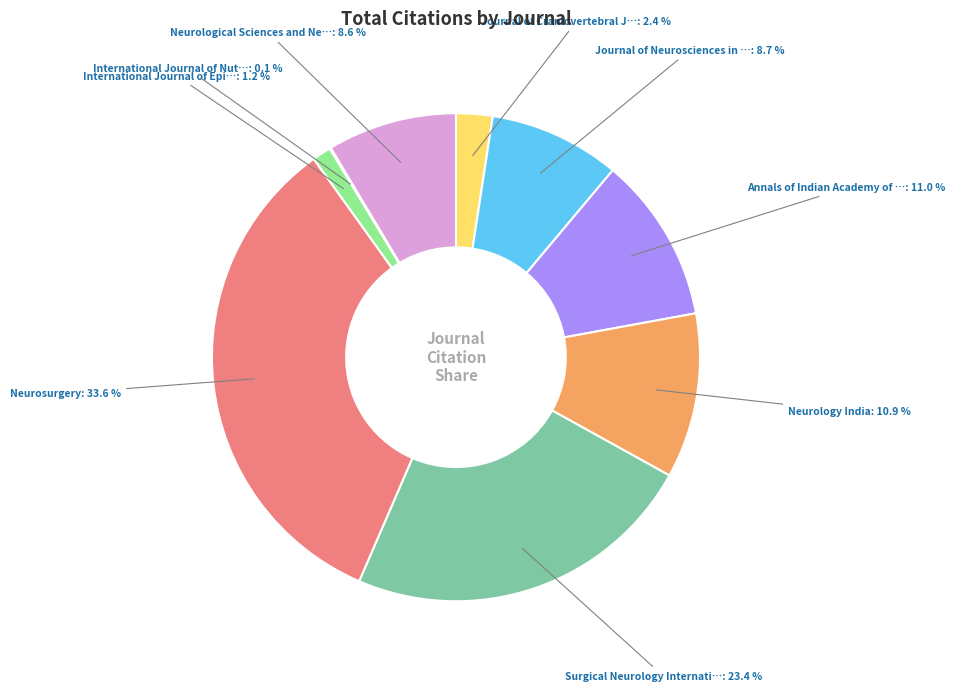

Does any single category account for the majority?

No